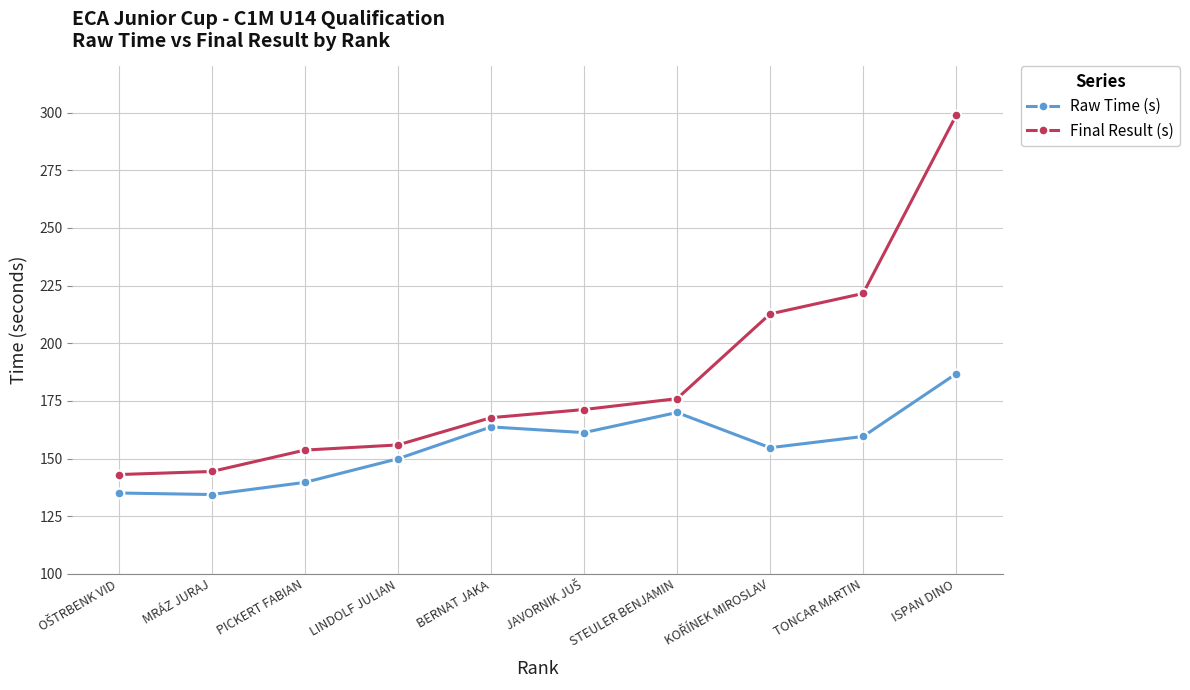

Which series has the largest range (max minus min)?

Final Result (s)